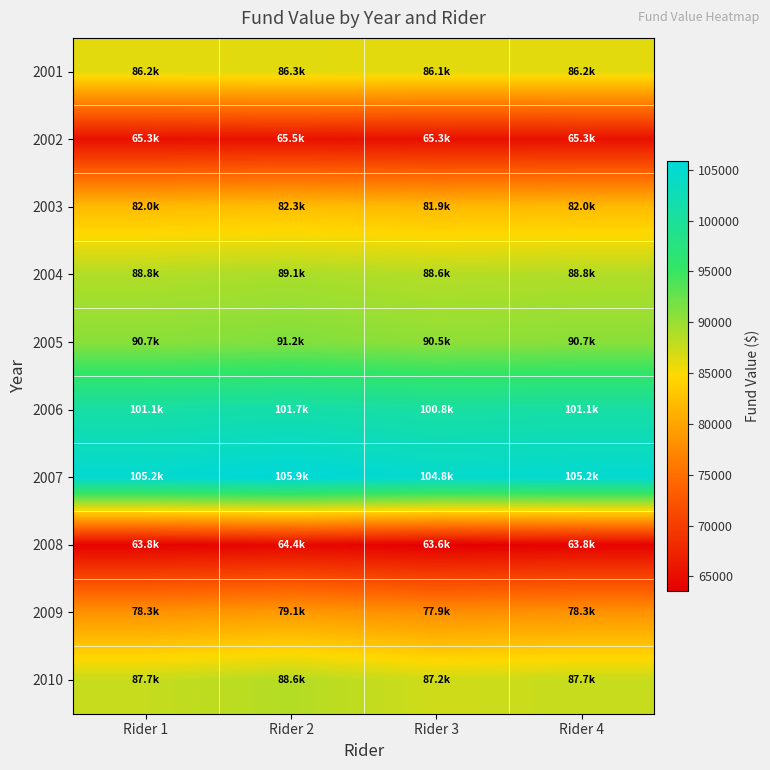

Reading left to right, list all the values displayed in this chart.

2001: Rider 1=86157.5	Rider 2=86257.5	Rider 3=86107.5	Rider 4=86157.5
2002: Rider 1=65336.5	Rider 2=65498.6	Rider 3=65255.5	Rider 4=65336.5
2003: Rider 1=82049.6	Rider 2=82318.7	Rider 3=81915.3	Rider 4=82049.6
2004: Rider 1=88772.4	Rider 2=89145.8	Rider 3=88586.1	Rider 4=88772.4
2005: Rider 1=90726.8	Rider 2=91197.5	Rider 3=90492.1	Rider 4=90726.8
2006: Rider 1=101073.2	Rider 2=101688.9	Rider 3=100766.5	Rider 4=101073.2
2007: Rider 1=105151.5	Rider 2=105893.7	Rider 3=104782.1	Rider 4=105151.5
2008: Rider 1=63842.5	Rider 2=64399.0	Rider 3=63565.8	Rider 4=63842.5
2009: Rider 1=78305.1	Rider 2=79052.0	Rider 3=77933.9	Rider 4=78305.1
2010: Rider 1=87687.8	Rider 2=88603.4	Rider 3=87233.2	Rider 4=87687.8